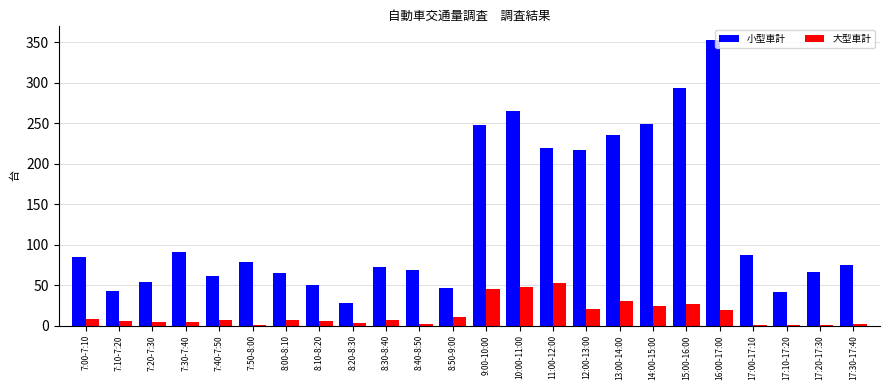

Which series changed the most between 7:30-7:40 and 13:00-14:00?

小型車計